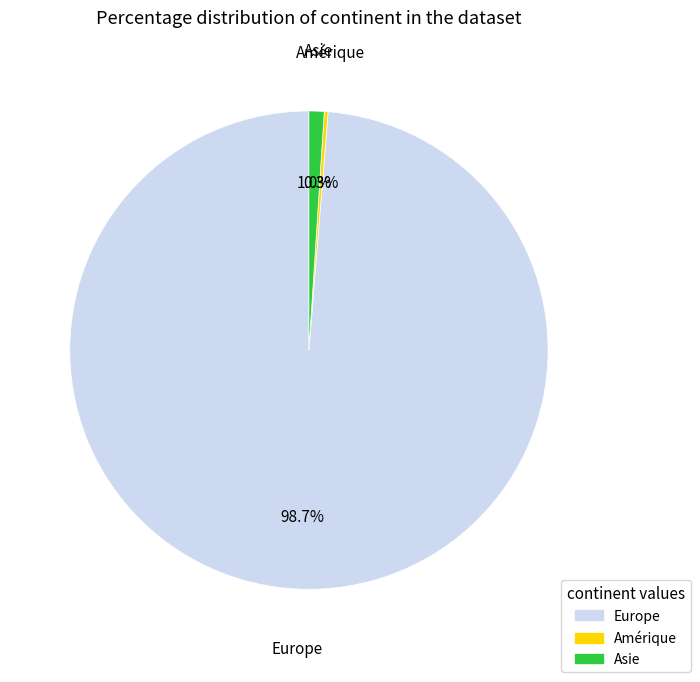

Is there a majority slice in this chart?

Yes